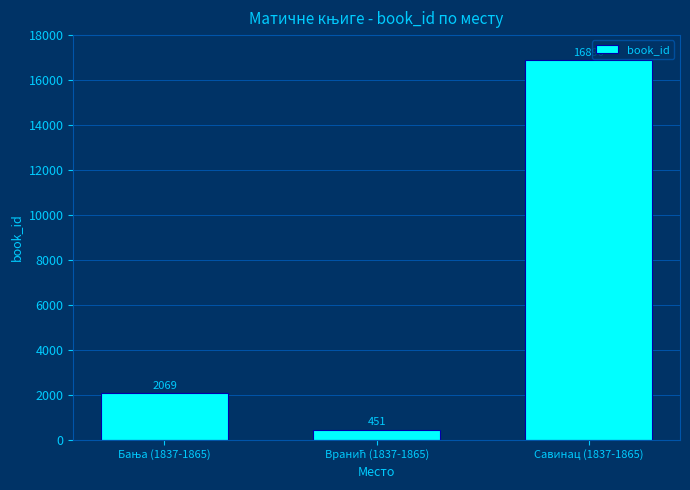

Is it true that the value at Савинац (1837-1865) is 25940?

False